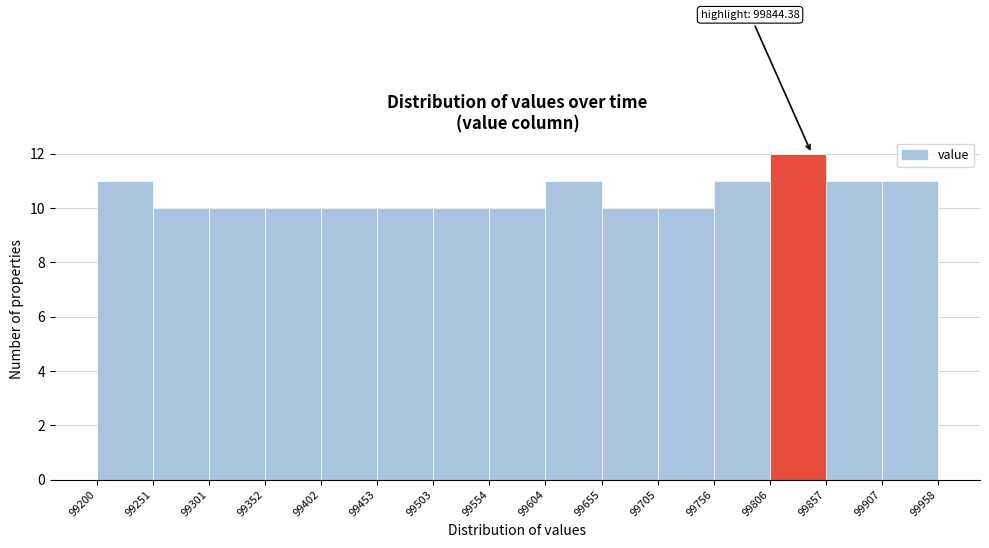

Over which range of the x-axis is the bar tallest?

99806 to 99857